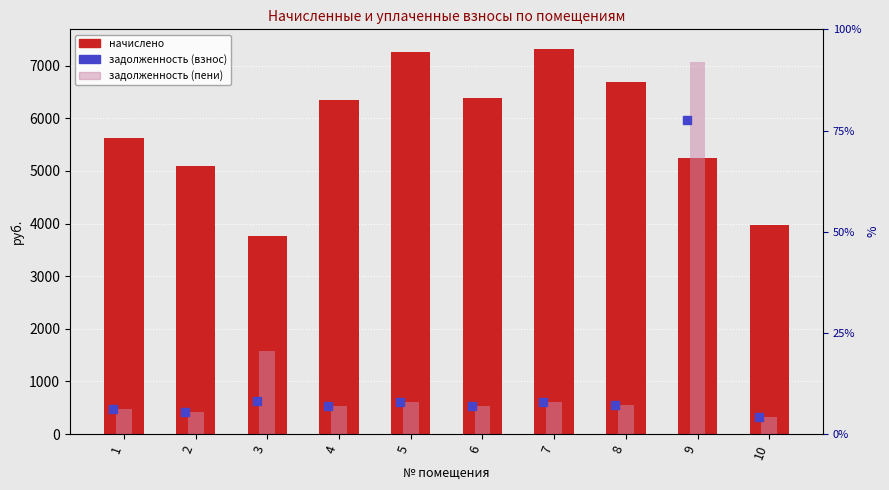

Is the value of начислено at 2 greater than the value of задолженность (пени) at 6?

Yes